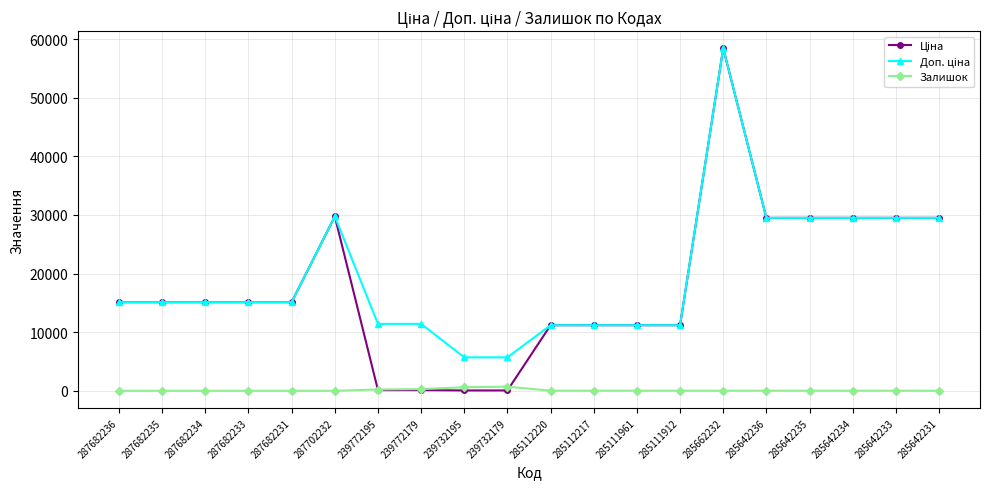

At which category is the sum across all series the highest?

285662232